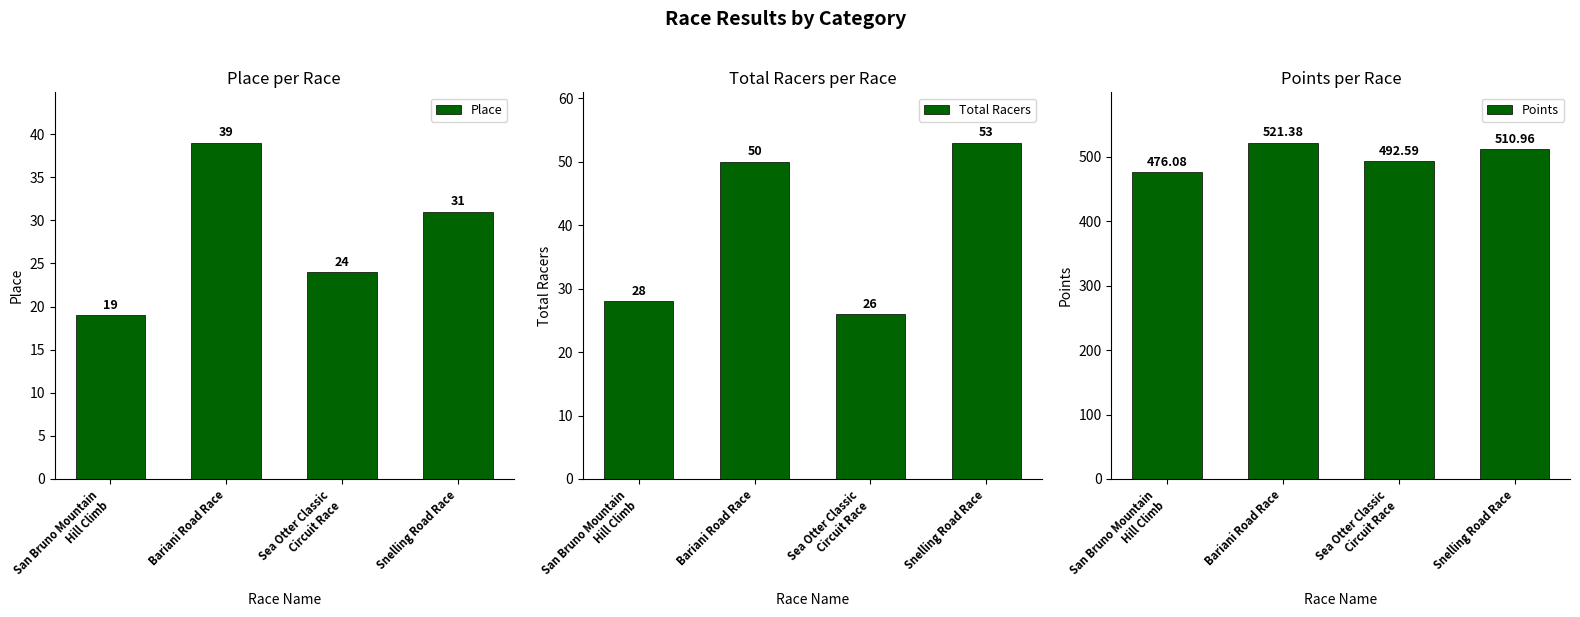

Reading right to left, extract all data points from this chart.

Place: 31.0	24.0	39.0	19.0
Total Racers: 53.0	26.0	50.0	28.0
Points: 511.0	492.6	521.4	476.1